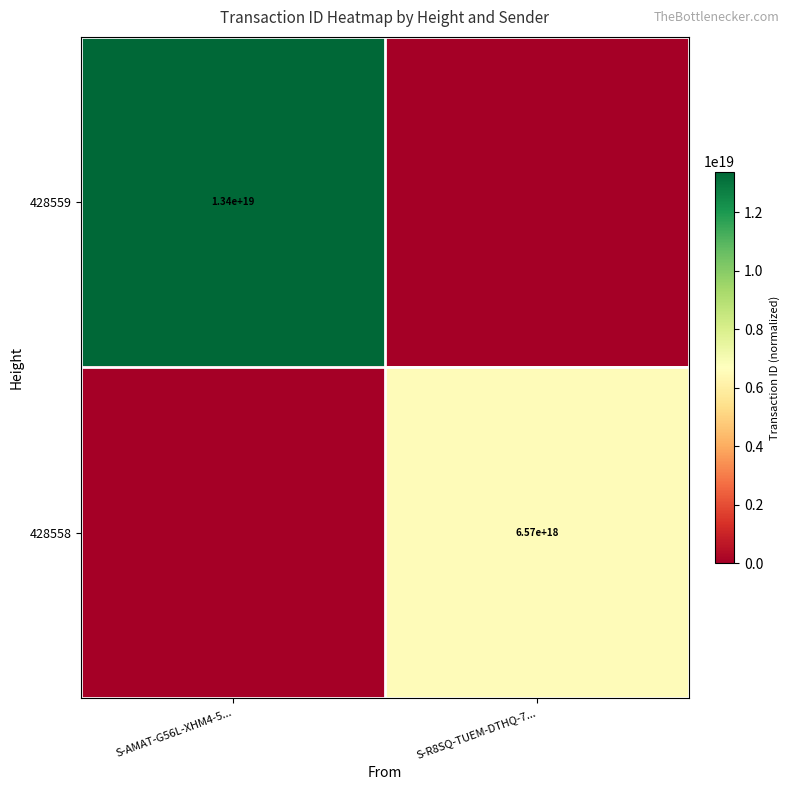

The value of 428558 at S-R8SQ-TUEM-DTHQ-7... is 6570000000000000000. True or false?

True